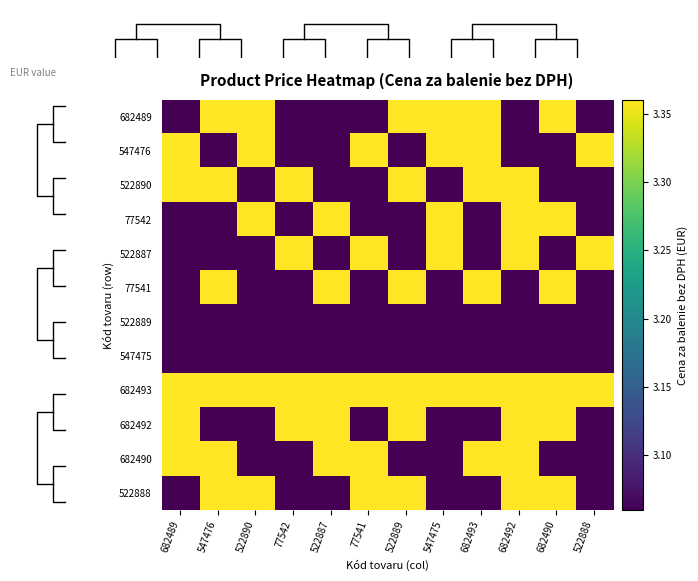

True or false: 547475 has a value of 1.3 at 522890.

False